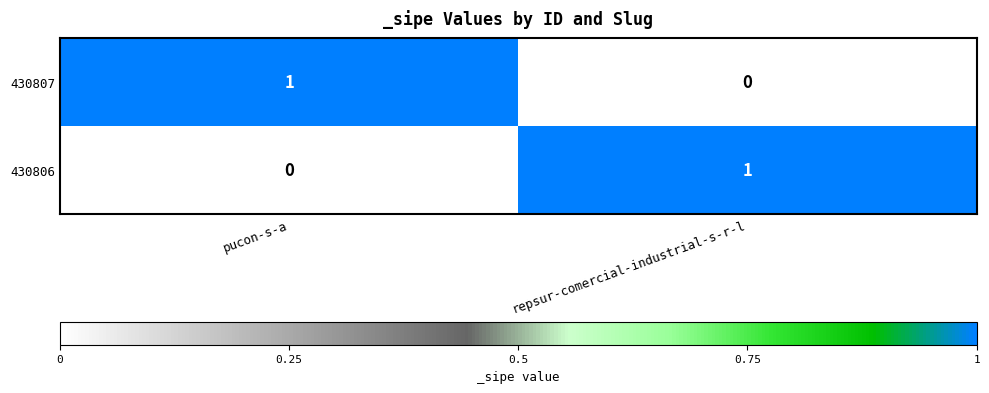

Where is 430806 nearest to the value 0?

pucon-s-a